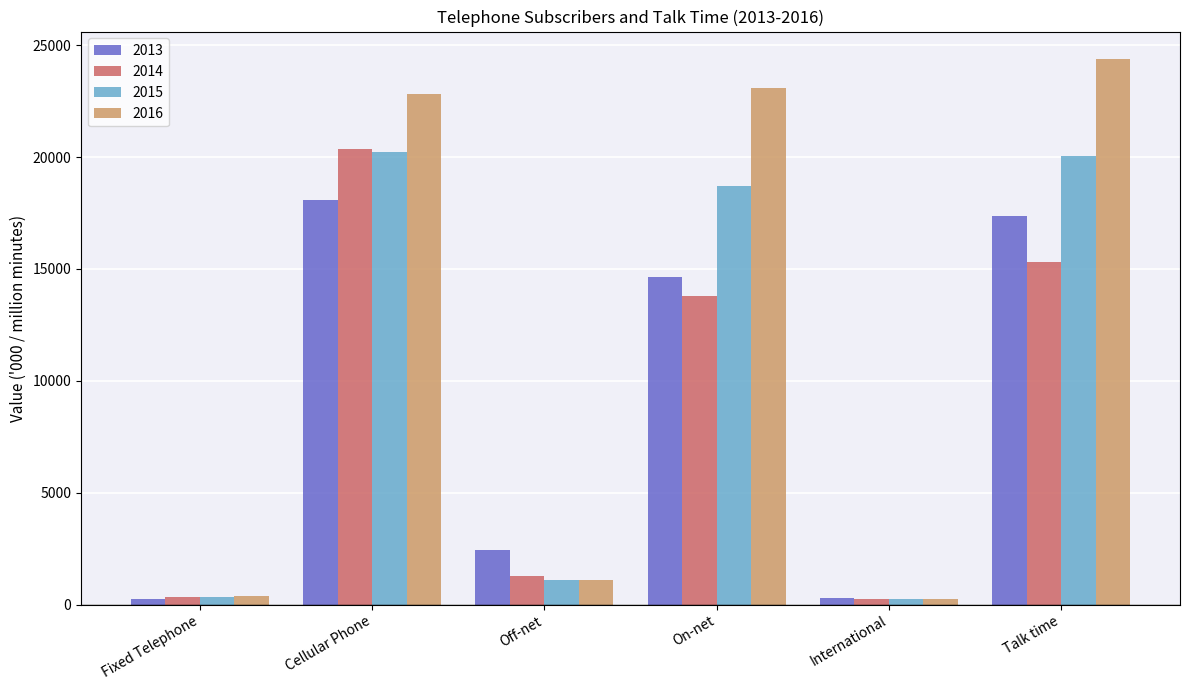

Is it true that 2013 equals 272 at Fixed Telephone?

True